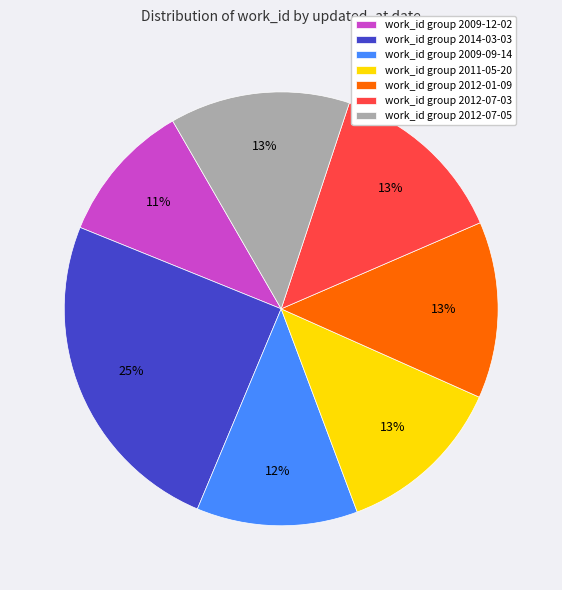

Do work_id group 2012-01-09 and work_id group 2012-07-03 together represent more than half of the pie?

No